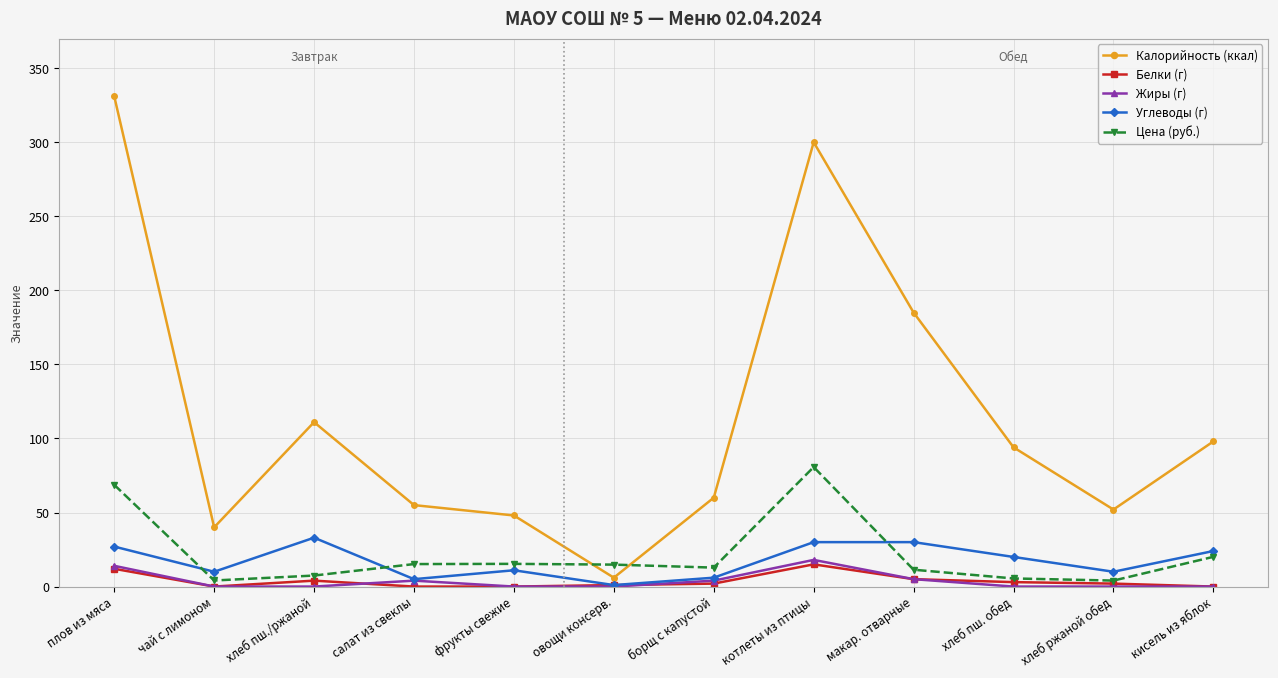

Where does the Белки (г) series first go above 2?

плов из мяса